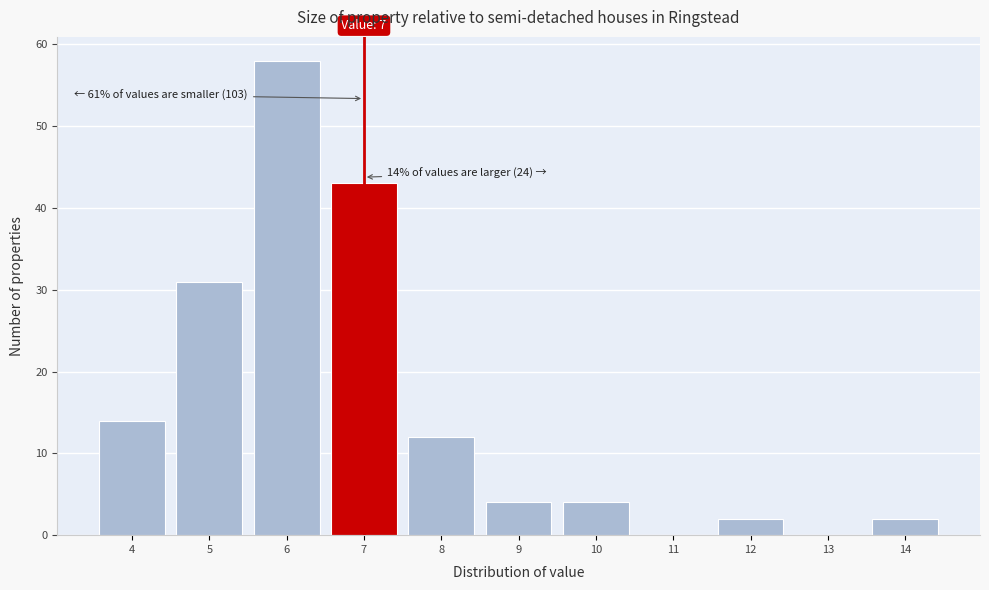

Over which range of the x-axis is the bar tallest?

5.5 to 6.5